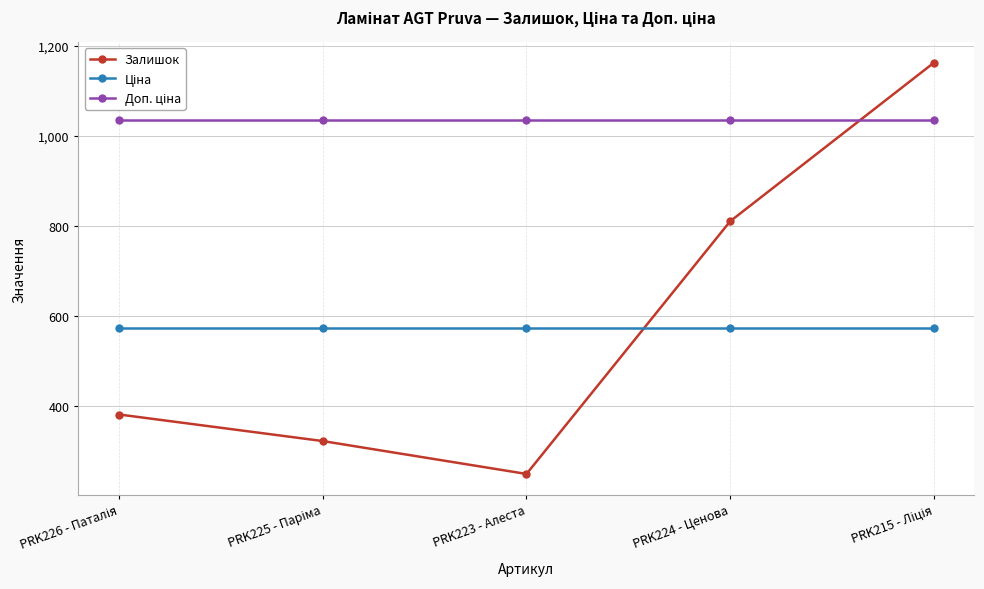

What is the lowest value of the Залишок series?

249.0